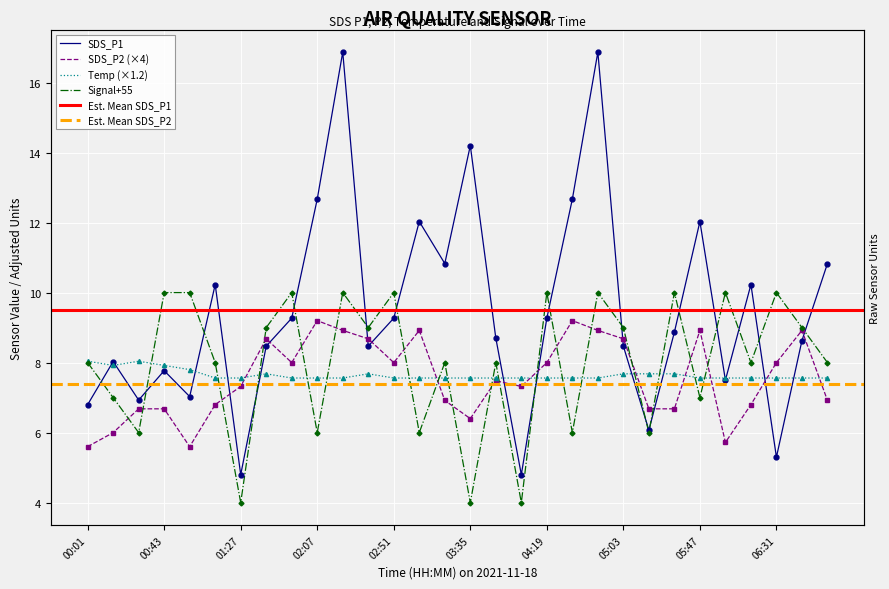

What position from the left is 02:51?

13